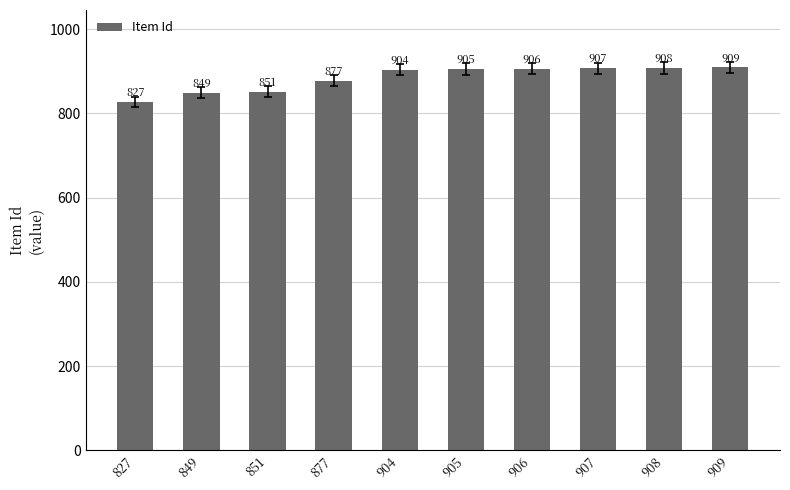

How many bars are there in total?

10